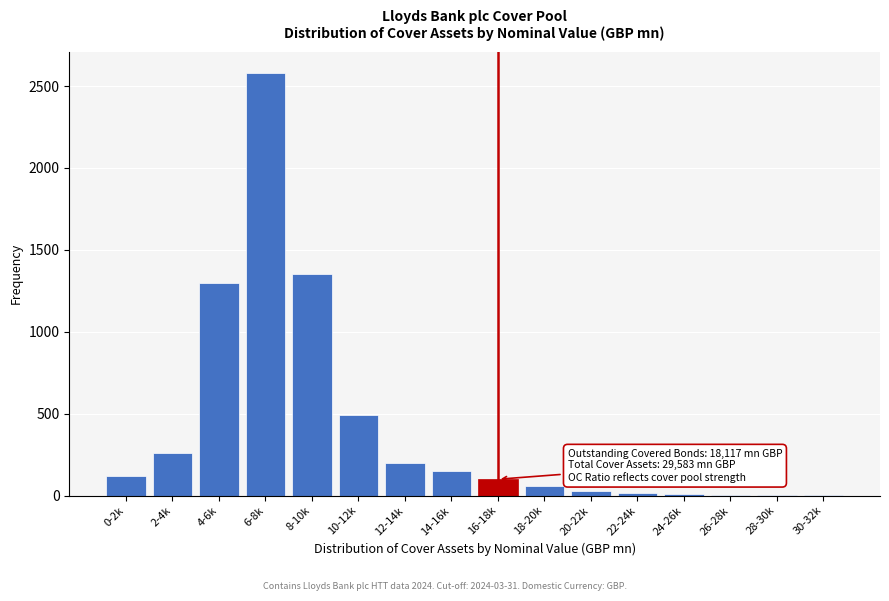

The value at 12-14k is 65. True or false?

False